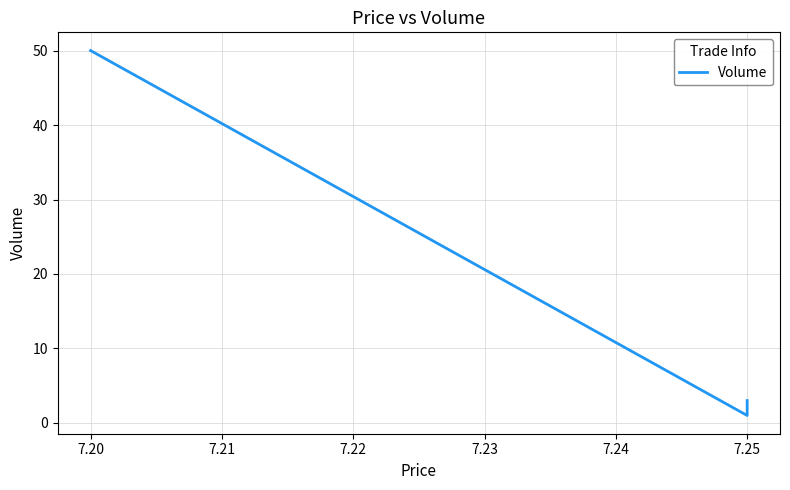

Reading right to left, transcribe all the data shown in this chart.

3	2	1	50